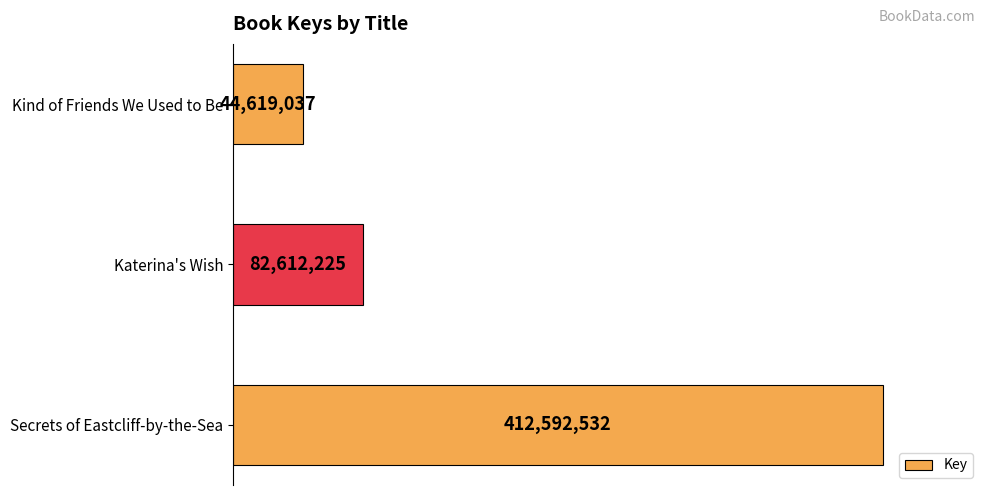

Does the chart contain any negative values?

No